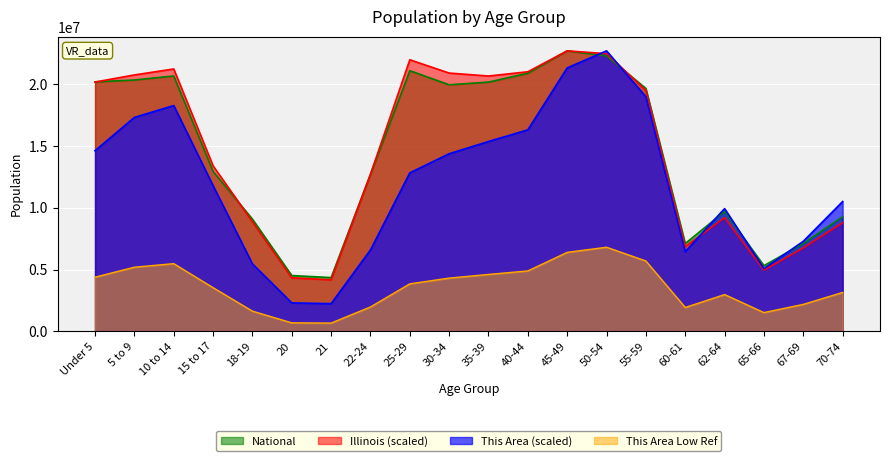

After their last crossing, which series has the higher values: Illinois or This Area?

This Area